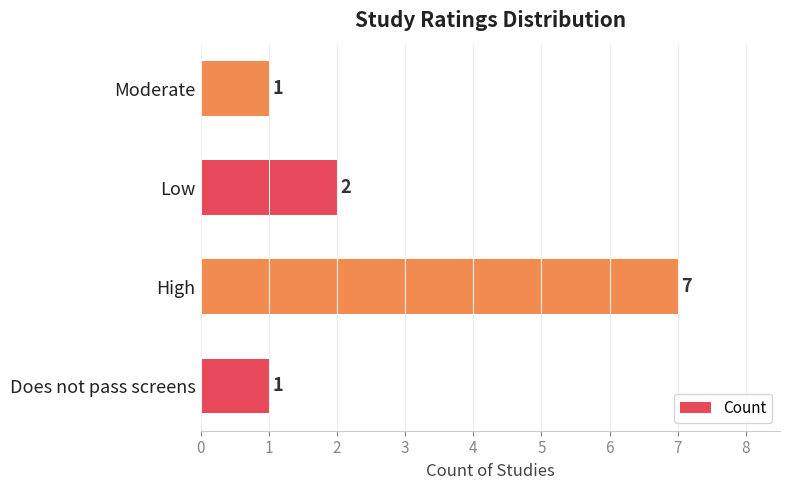

Does the chart contain any negative values?

No